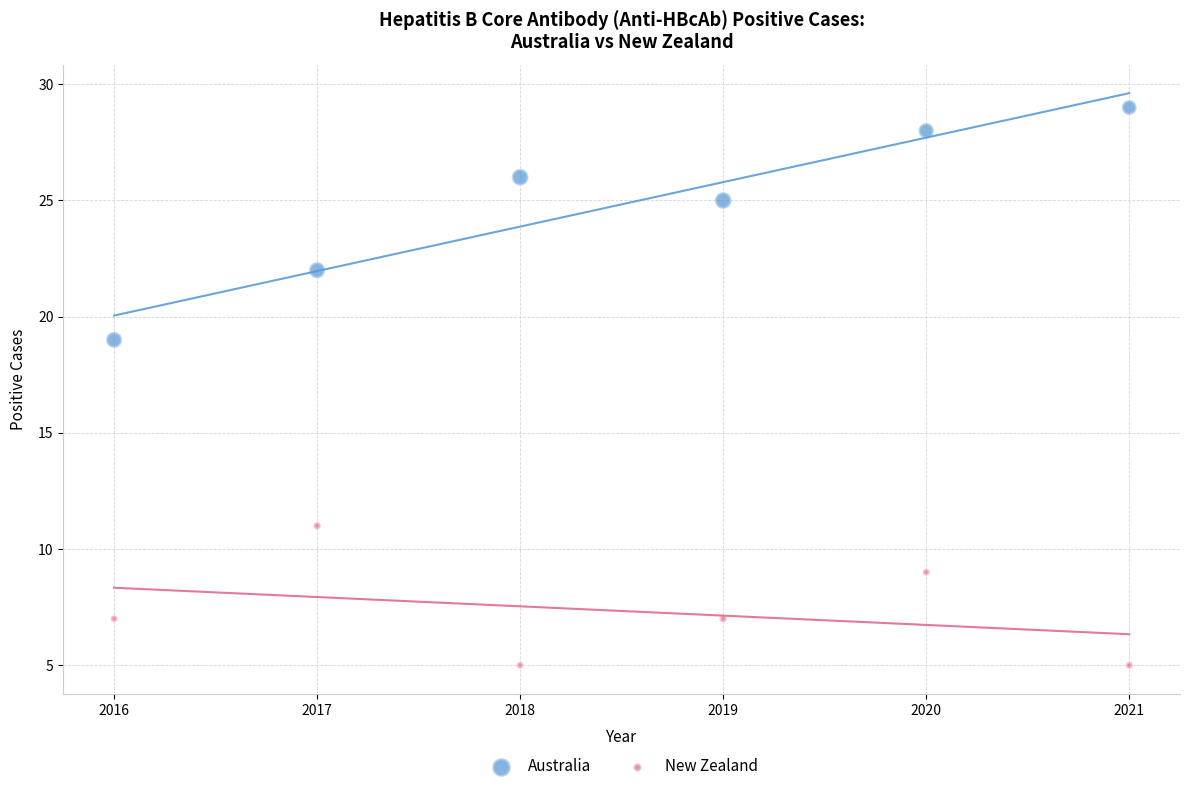

Which series has the widest spread of Y values?

Australia